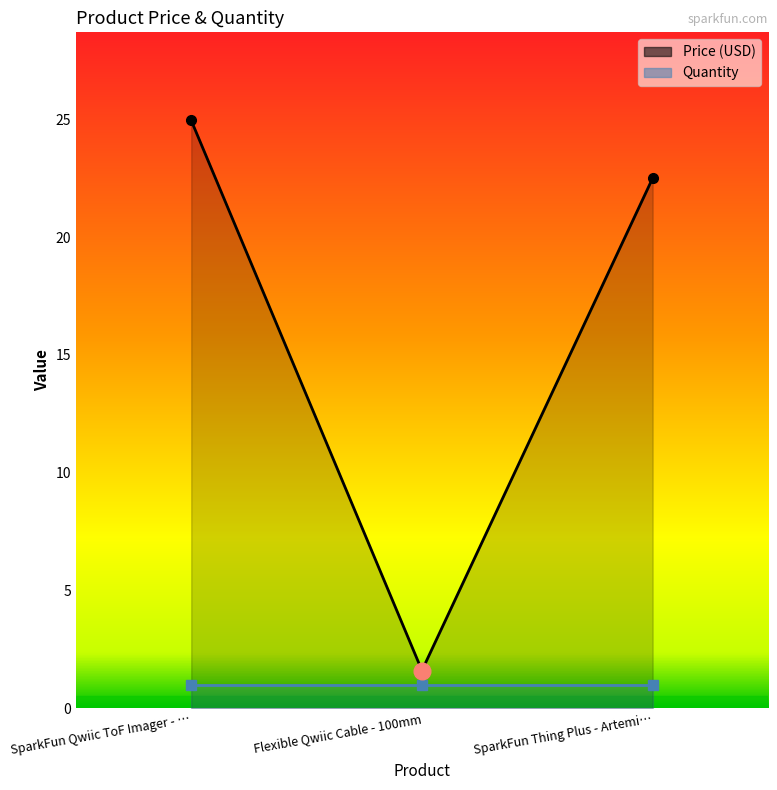

What position from the left is Flexible Qwiic Cable - 100mm?

2